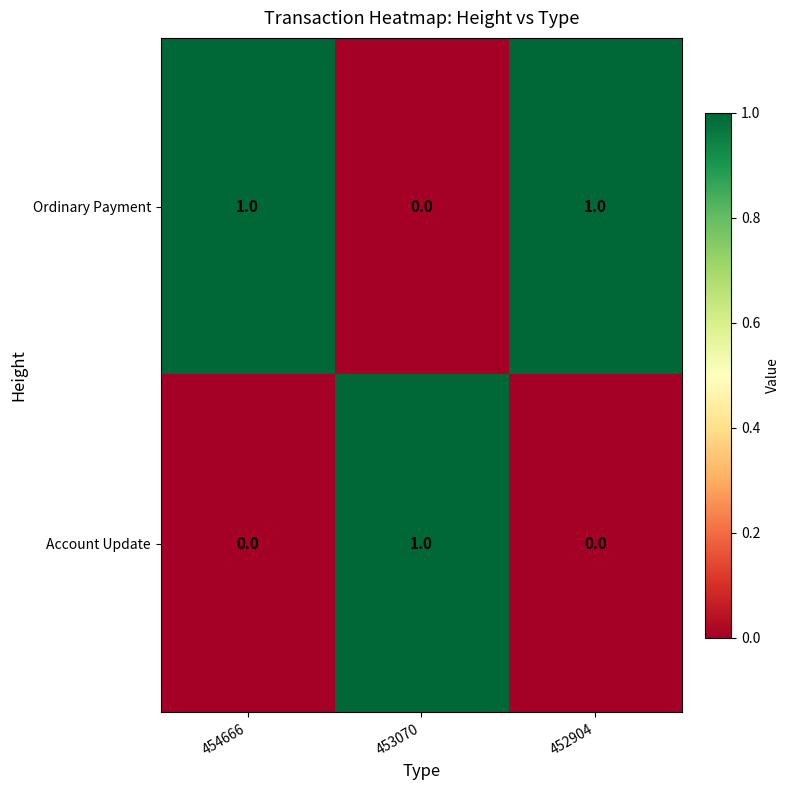

How many categories are shown in the chart?

3